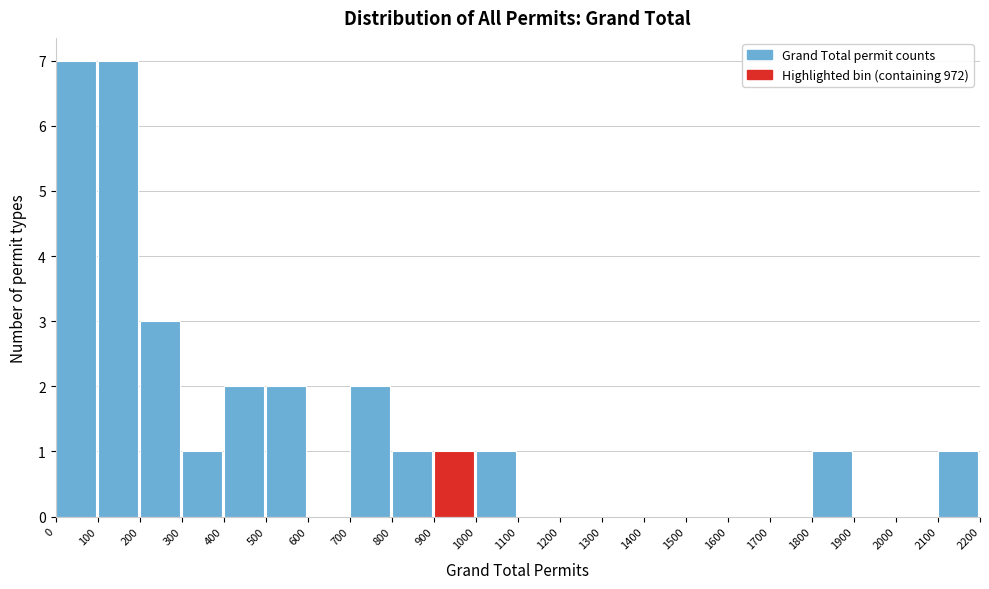

Reading left to right, transcribe this chart: for each bar, give the range it covers on the x-axis and its height. The values are not printed on the chart, so give them approximately, as read against the axis.

0 to 100: 7
100 to 200: 7
200 to 300: 3
300 to 400: 1
400 to 500: 2
500 to 600: 2
600 to 700: 0
700 to 800: 2
800 to 900: 1
900 to 1000: 1
1000 to 1100: 1
1100 to 1200: 0
1200 to 1300: 0
1300 to 1400: 0
1400 to 1500: 0
1500 to 1600: 0
1600 to 1700: 0
1700 to 1800: 0
1800 to 1900: 1
1900 to 2000: 0
2000 to 2100: 0
2100 to 2200: 1